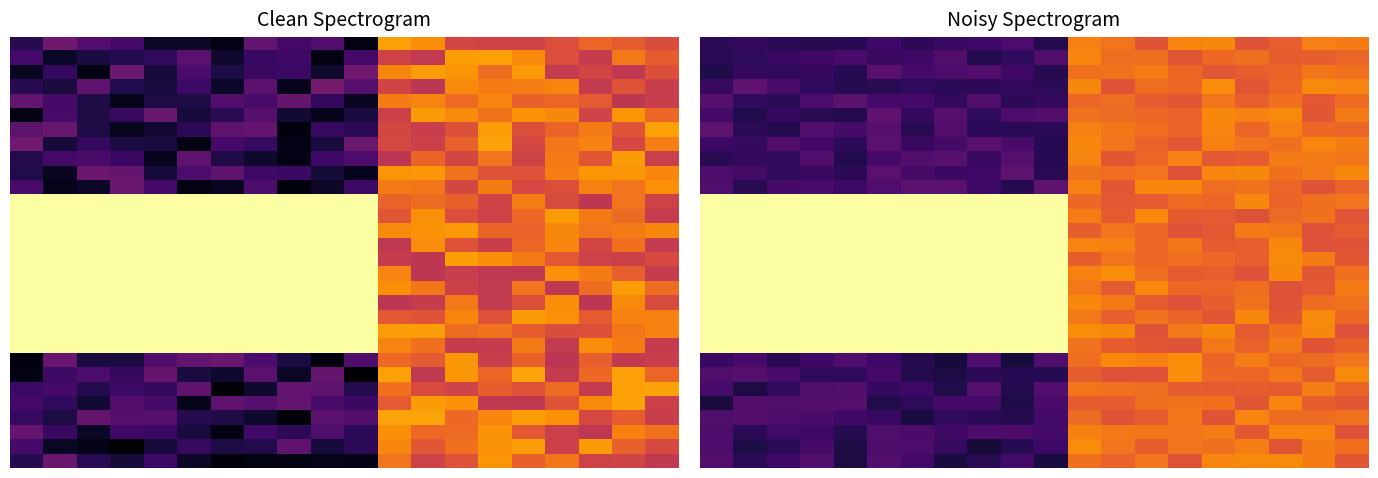

What is the greatest value displayed?

1.0